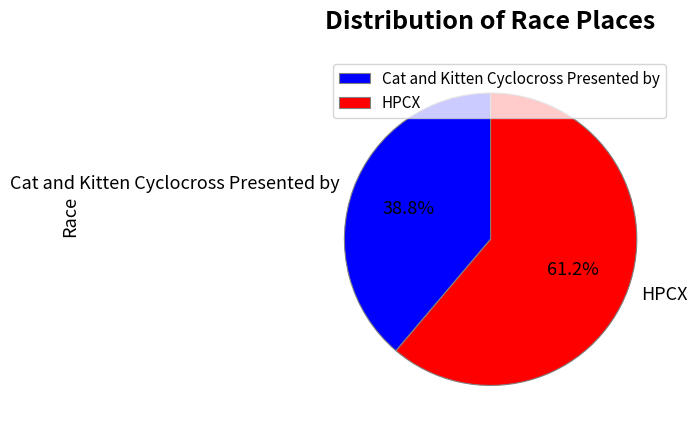

Which category has the biggest portion of the pie?

HPCX